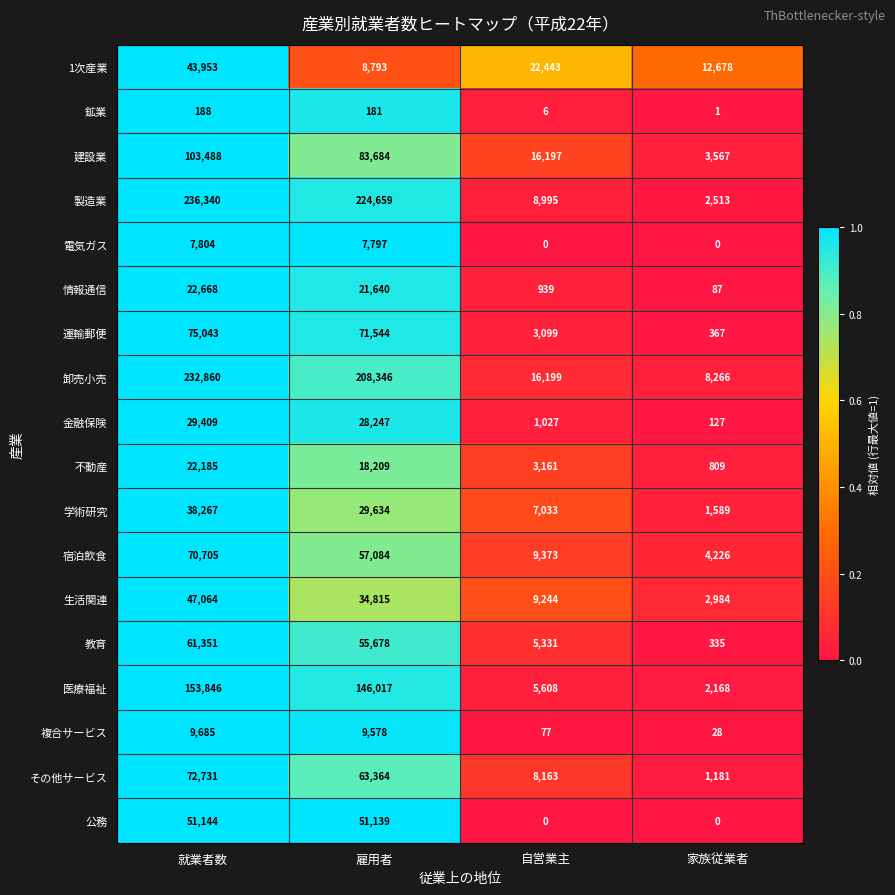

What is the minimum value for 情報通信?

87